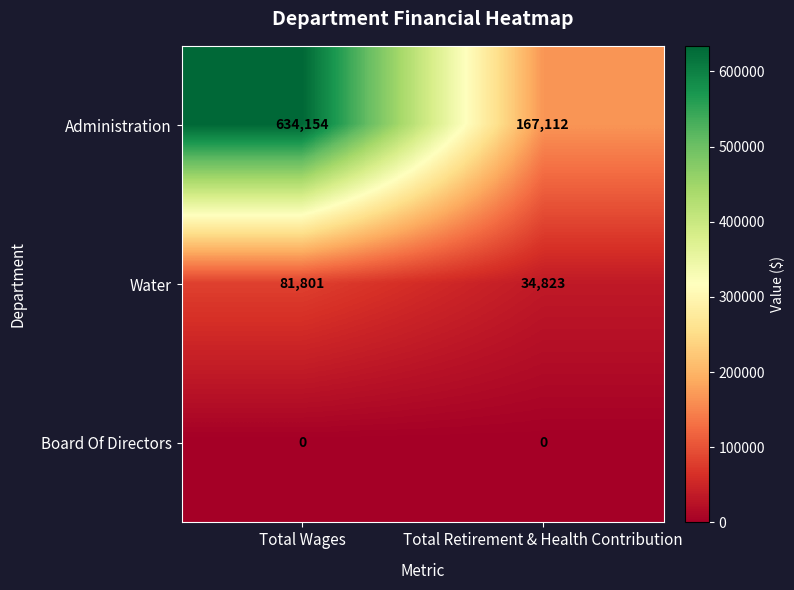

What is the approximate value of Water at Total Wages?

81801